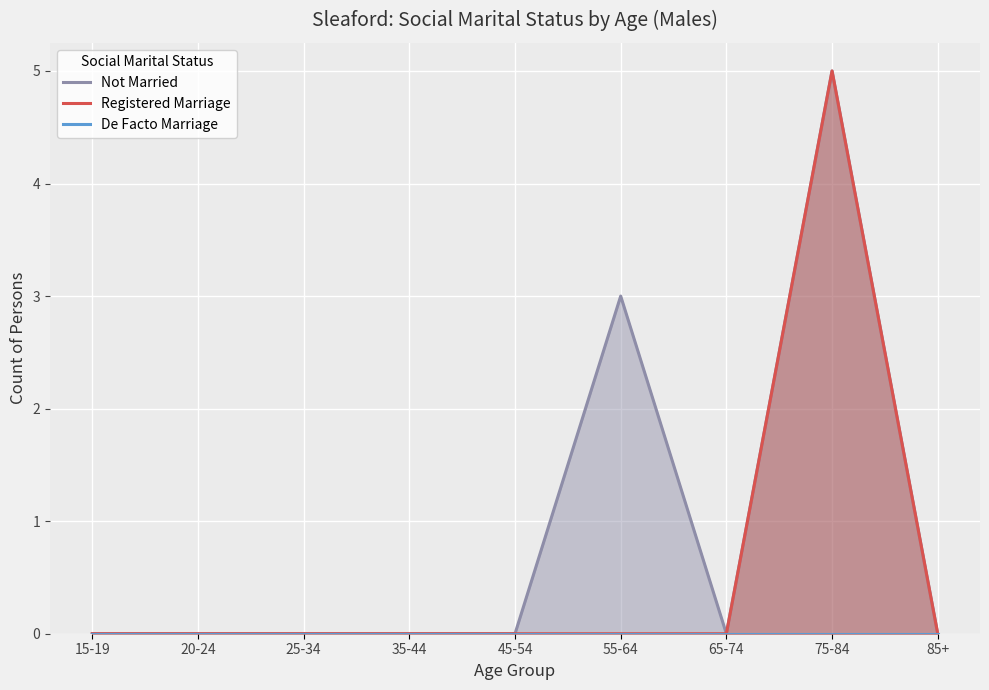

What are all the series names shown in the legend?

Not Married, Registered Marriage, De Facto Marriage